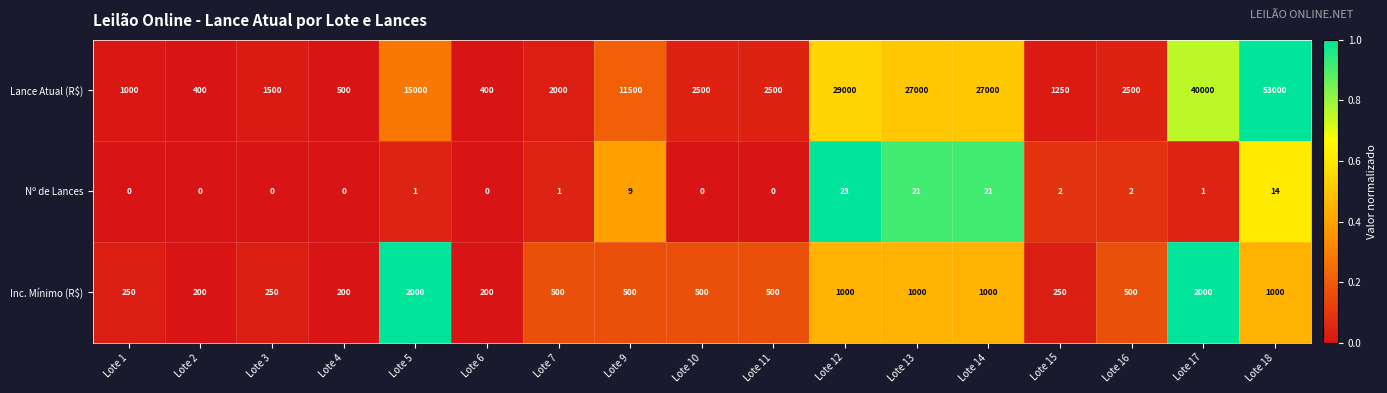

At which label does Nº de Lances reach its peak?

Lote 12